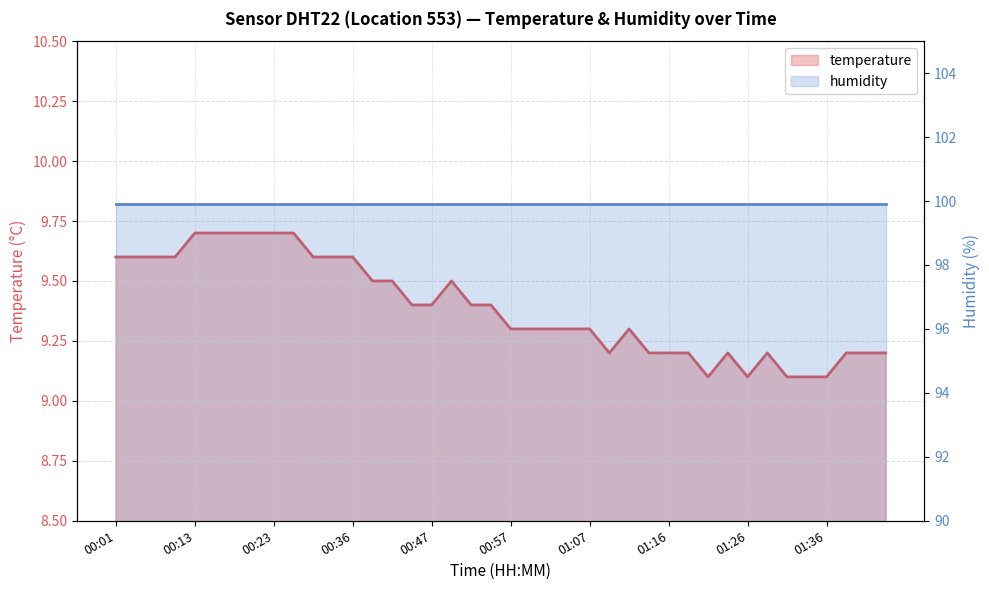

What is the difference between the second highest and minimum values?

0.6